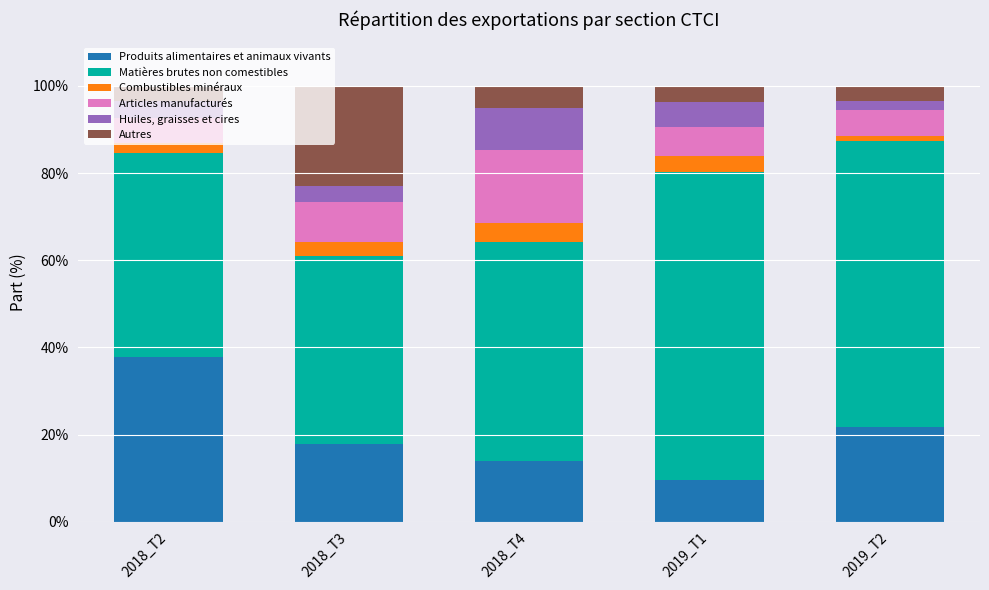

What are all the series names shown in the legend?

Produits alimentaires et animaux vivants, Matières brutes non comestibles, Combustibles minéraux, Articles manufacturés, Huiles, graisses et cires, Autres